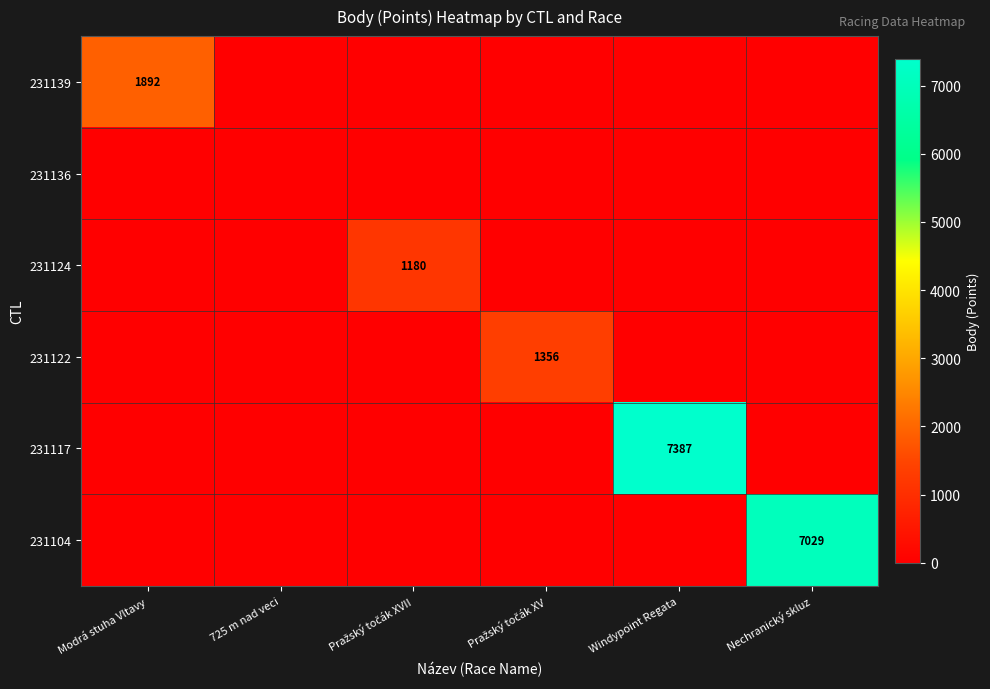

The value of 231104 at Nechranický skluz is 4061. True or false?

False